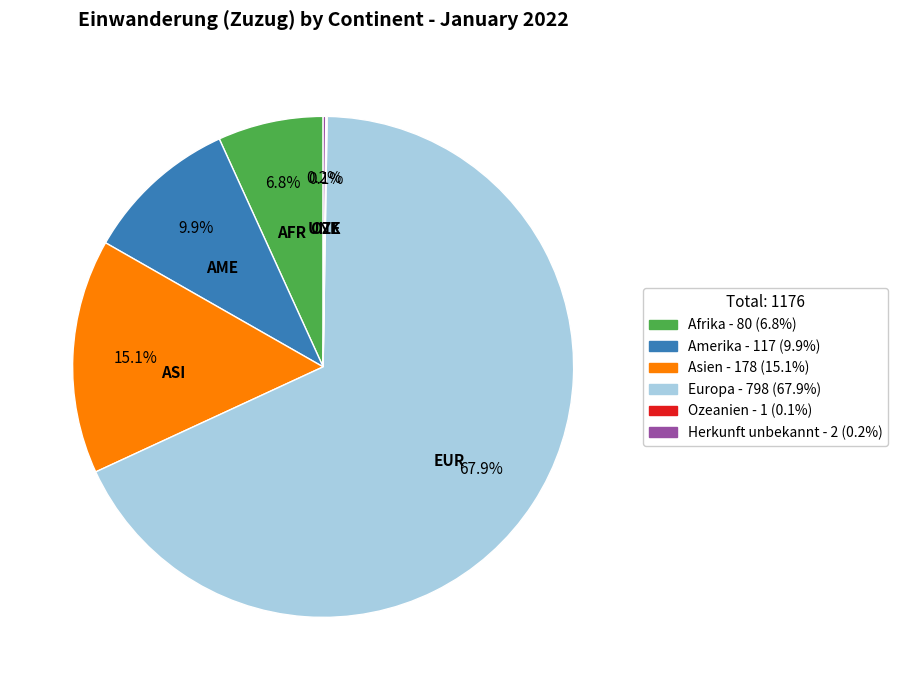

What is the largest slice in the pie chart?

Europa